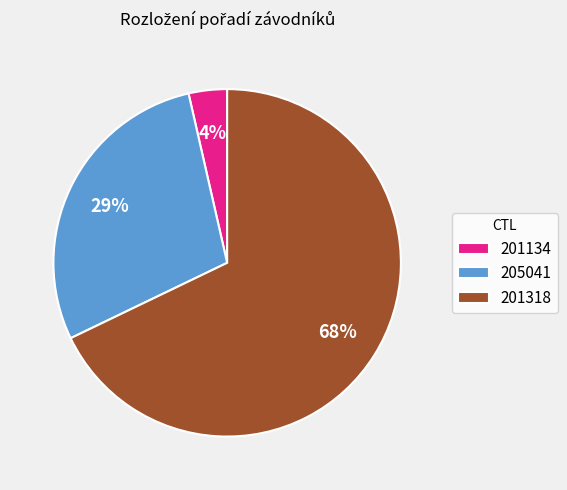

How many slices are in this pie chart?

3